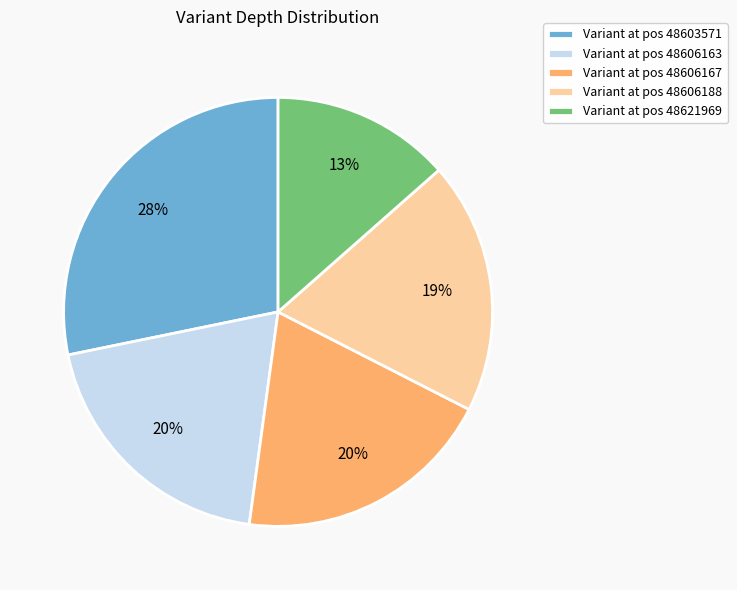

What is the largest slice in the pie chart?

Variant at pos 48603571